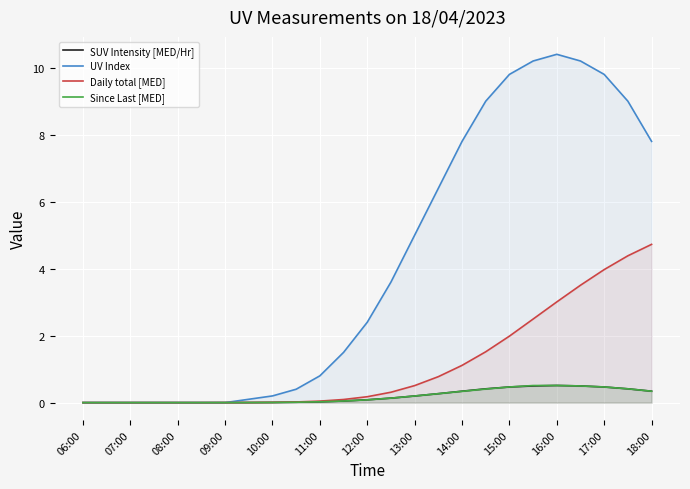

Which series changed the most between 10:00 and 13:00?

UV Index